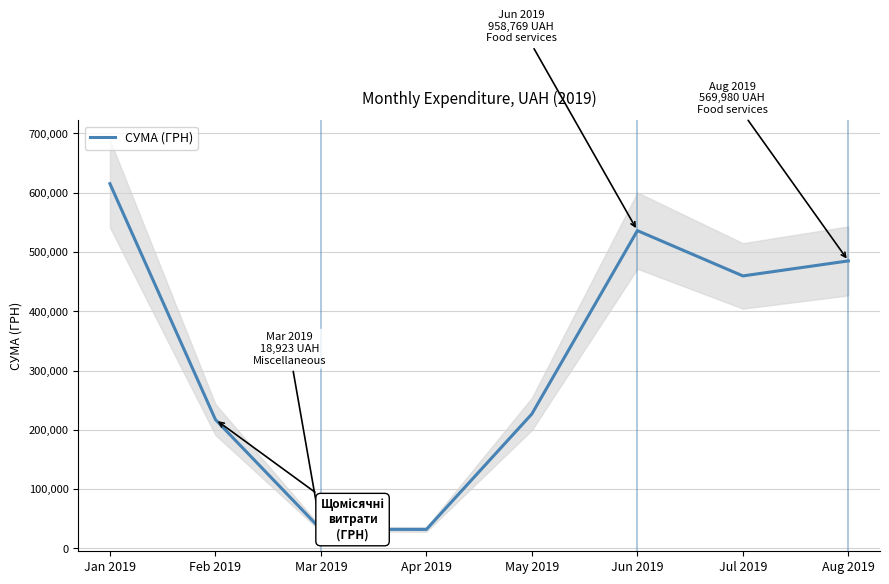

What is the difference between the values at Apr 2019 and Feb 2019?

185381.5